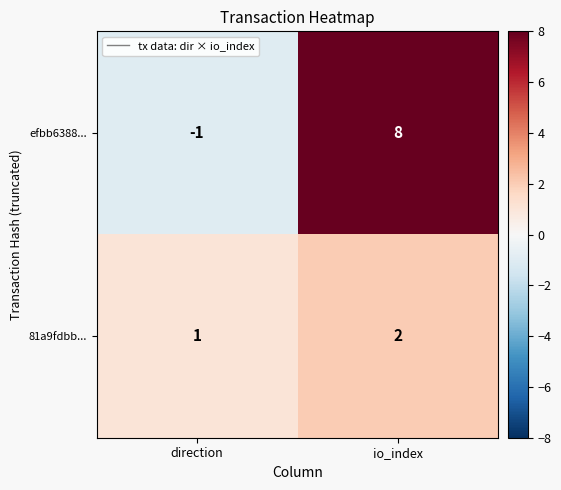

Count the number of data series in this chart.

2